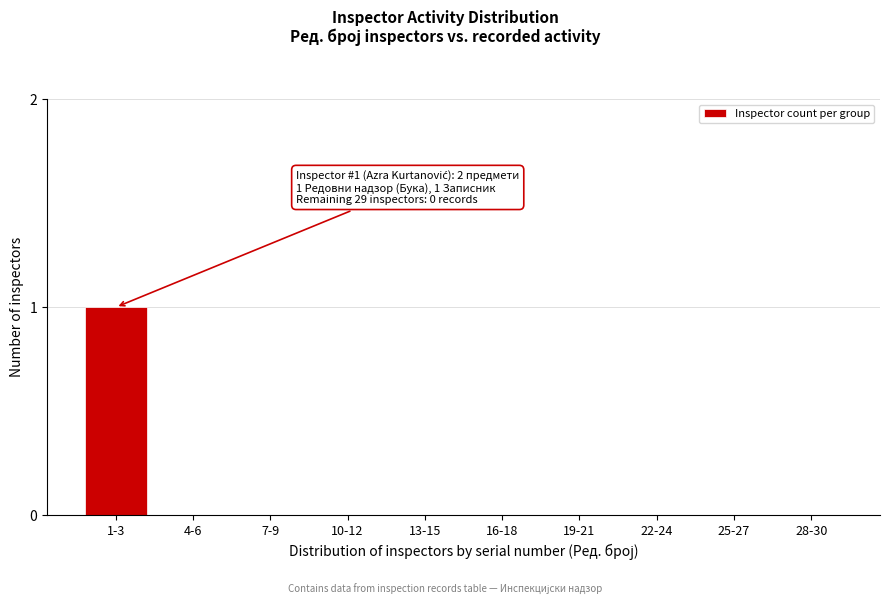

Reading right to left, extract all data points from this chart.

28-30=0	25-27=0	22-24=0	19-21=0	16-18=0	13-15=0	10-12=0	7-9=0	4-6=0	1-3=1